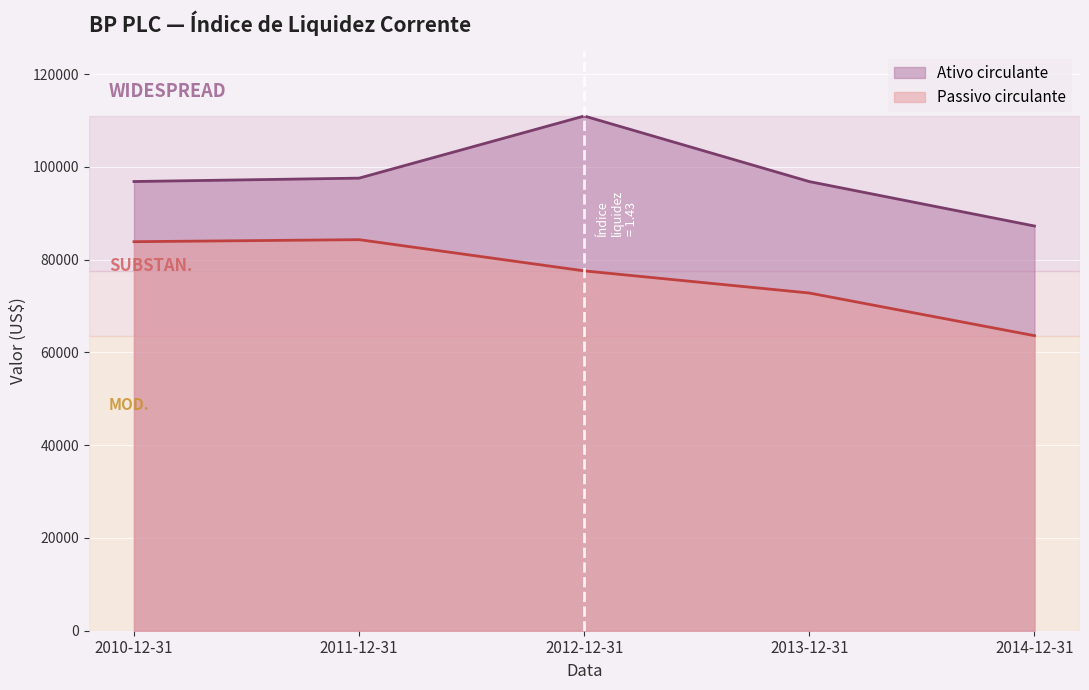

Reading left to right, extract all data points from this chart.

Ativo circulante: 96853	97584	110981	96840	87262
Passivo circulante: 83879	84318	77586	72812	63615